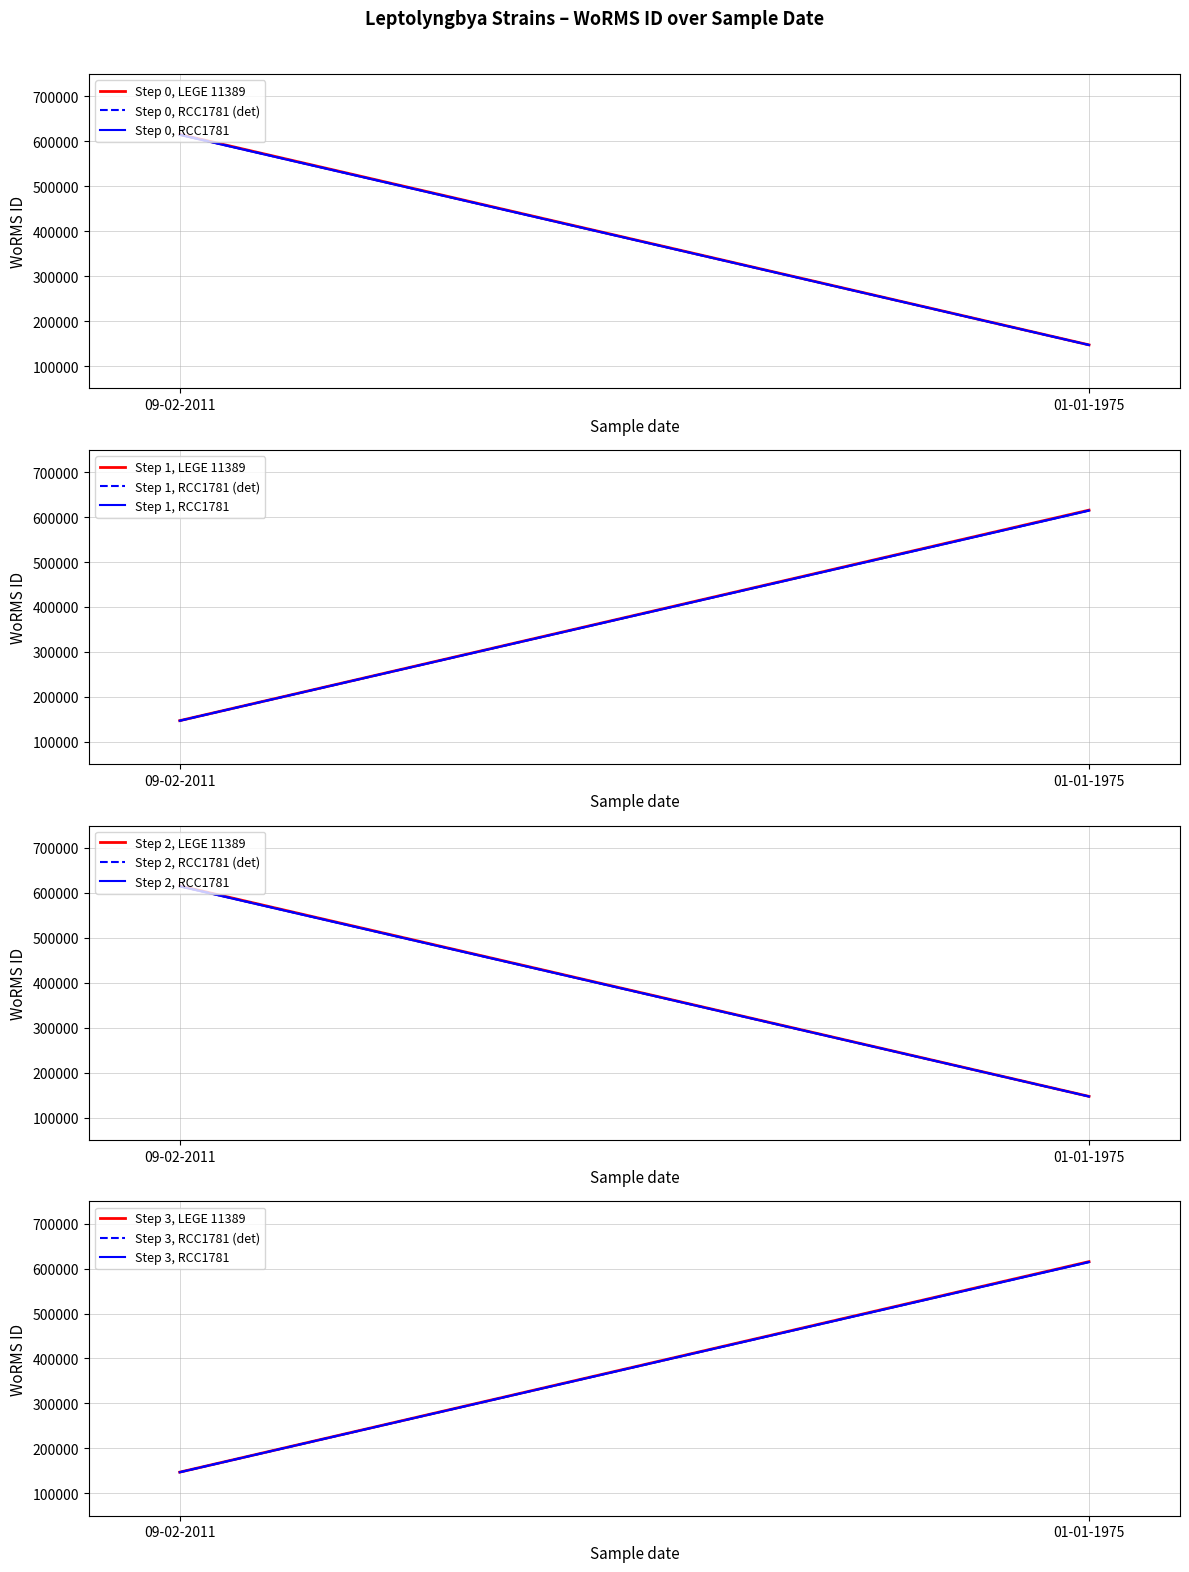

What is the change in value from 09-02-2011 to 01-01-1975?

-468651